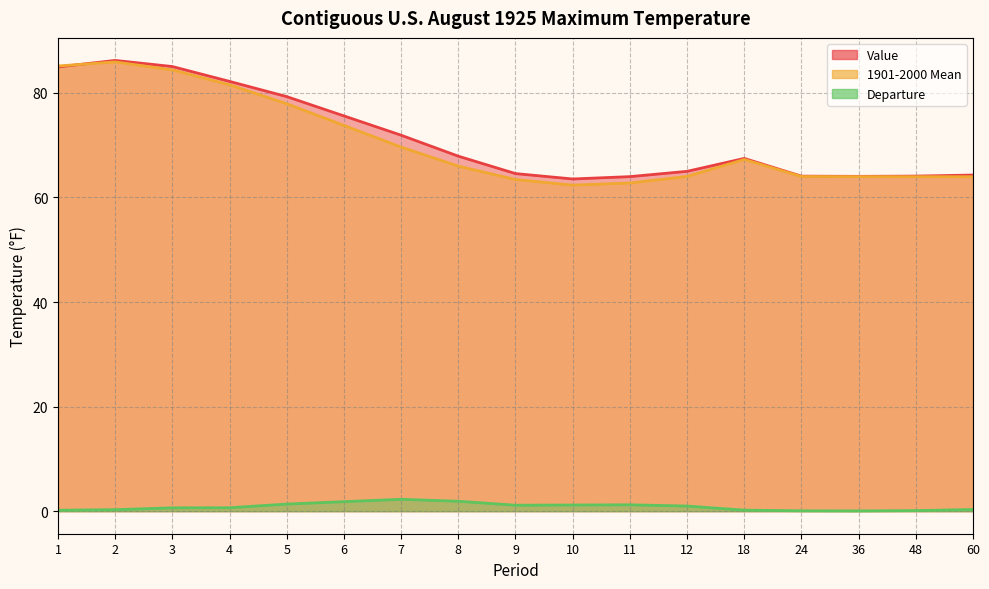

Is it true that Value equals 86.2 at 2?

True